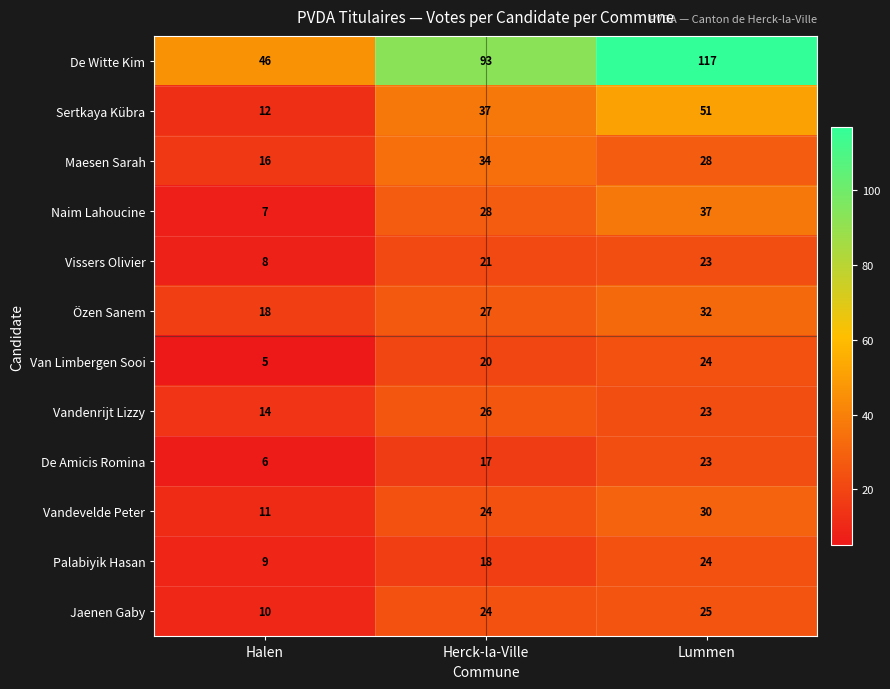

Which series has the largest range (max minus min)?

De Witte Kim